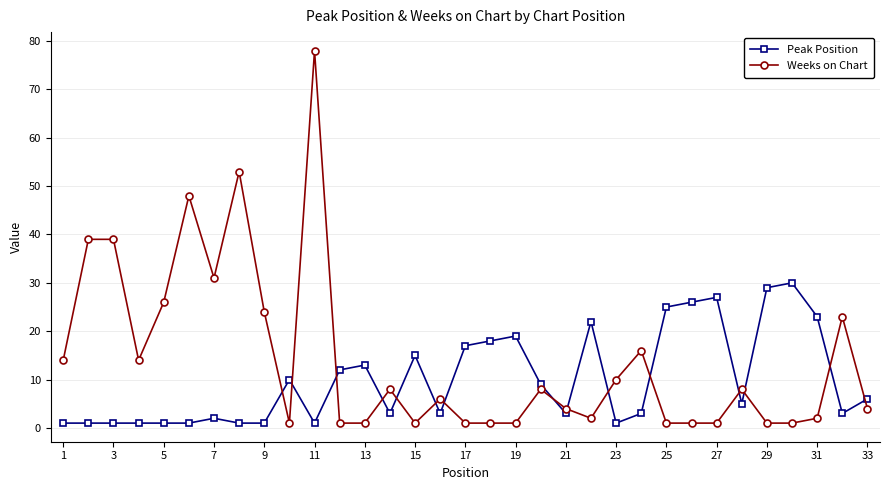

What is the highest value of the Peak Position series?

30